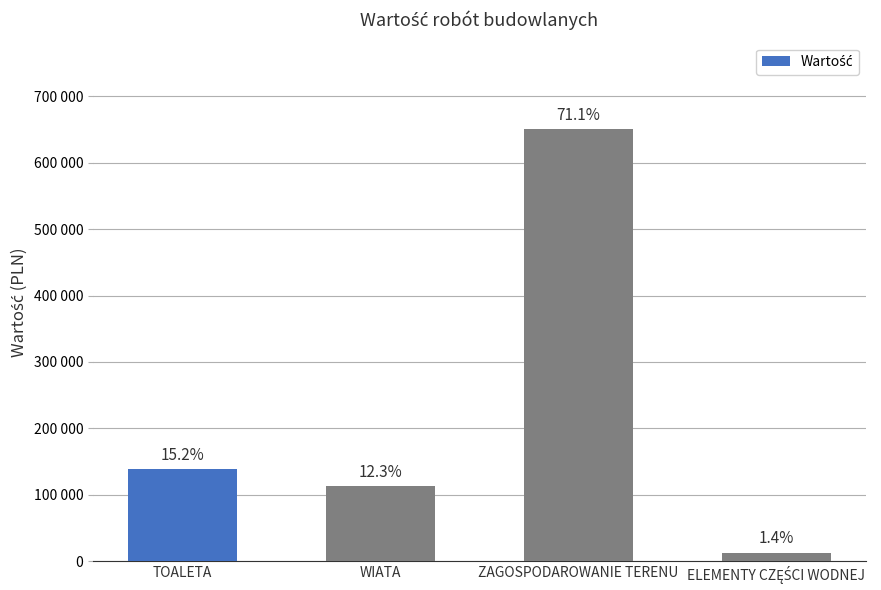

What is the greatest value displayed?

651000